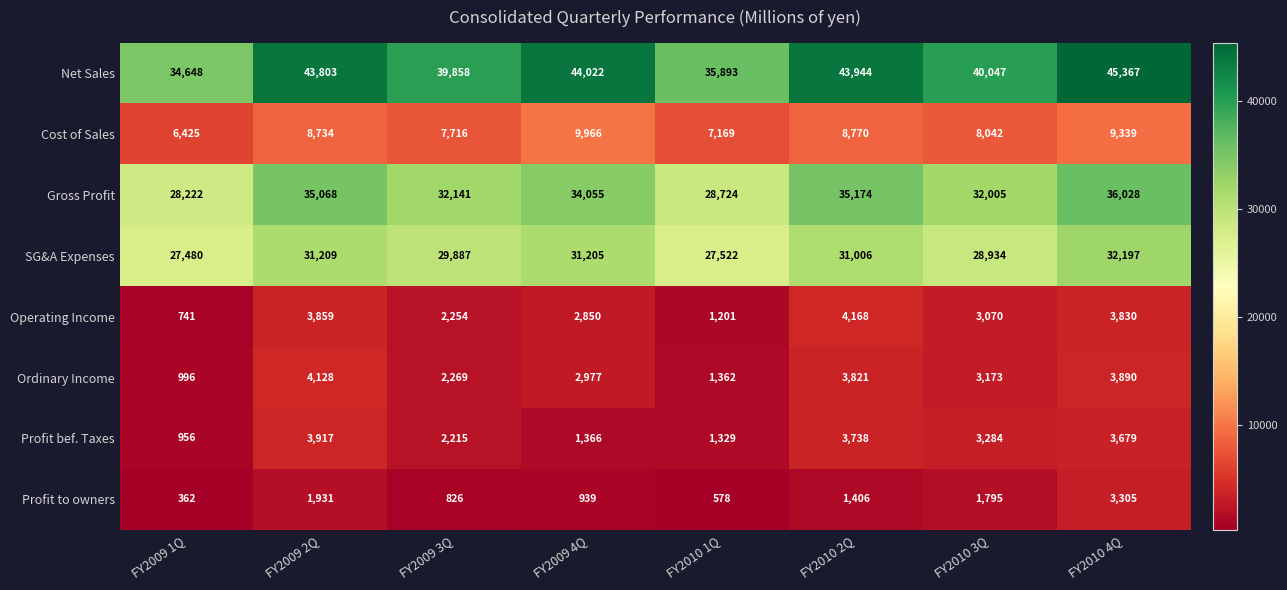

Is the value of Gross Profit at FY2009 1Q greater than the value of Profit bef. Taxes at FY2009 2Q?

Yes